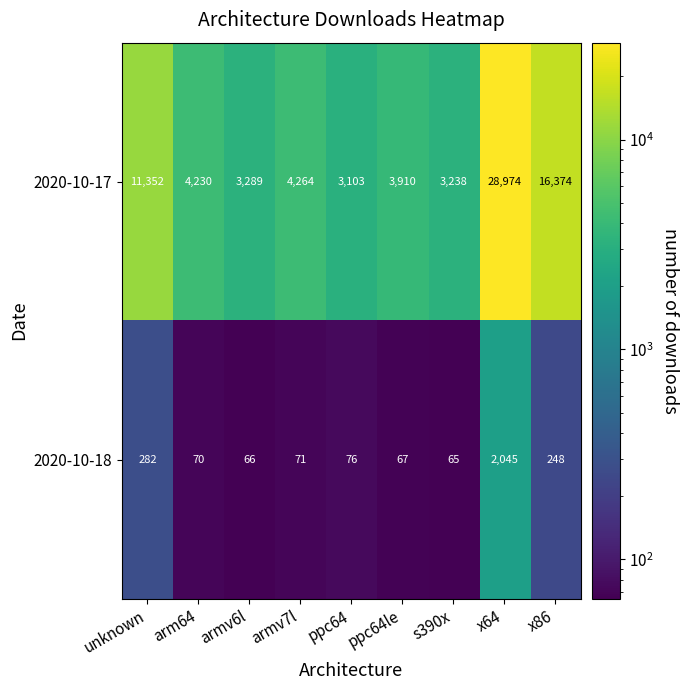

What is the minimum value shown in the chart?

65